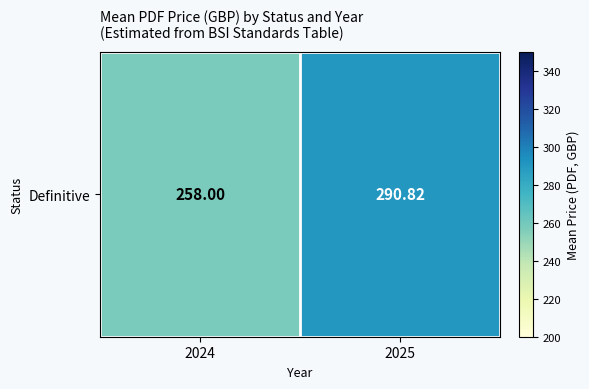

Rank the categories by value from lowest to highest.

2024, 2025